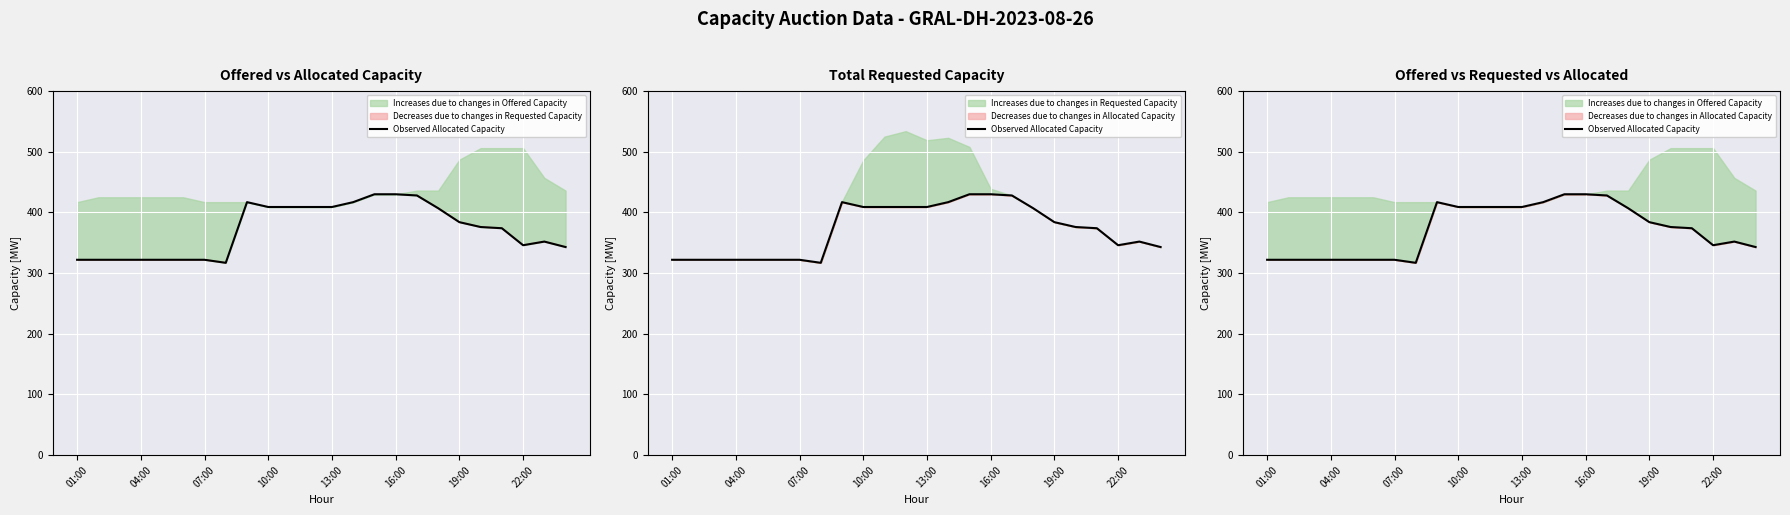

How many lines are shown in the chart?

1